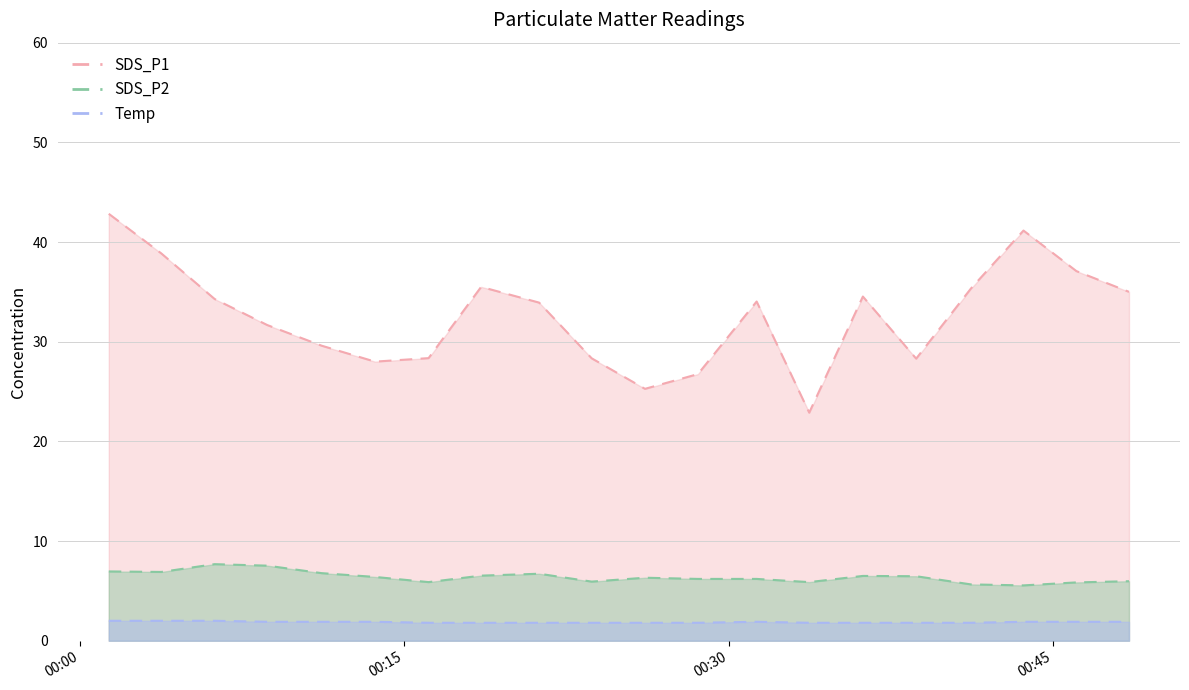

Reading left to right, extract all data points from this chart.

SDS_P1: 2023/02/10 00:01:19=42.8	2023/02/10 00:03:45=38.9	2023/02/10 00:06:13=34.3	2023/02/10 00:08:39=31.7	2023/02/10 00:11:10=29.6	2023/02/10 00:13:38=28.0	2023/02/10 00:16:07=28.4	2023/02/10 00:18:33=35.5	2023/02/10 00:21:14=33.9	2023/02/10 00:23:40=28.3	2023/02/10 00:26:08=25.3	2023/02/10 00:28:35=26.8	2023/02/10 00:31:18=34.0	2023/02/10 00:33:44=22.9	2023/02/10 00:36:13=34.5	2023/02/10 00:38:41=28.3	2023/02/10 00:41:13=35.3	2023/02/10 00:43:39=41.1	2023/02/10 00:46:06=37.1	2023/02/10 00:48:32=35.0
SDS_P2: 2023/02/10 00:01:19=7.0	2023/02/10 00:03:45=6.9	2023/02/10 00:06:13=7.7	2023/02/10 00:08:39=7.5	2023/02/10 00:11:10=6.8	2023/02/10 00:13:38=6.4	2023/02/10 00:16:07=5.9	2023/02/10 00:18:33=6.5	2023/02/10 00:21:14=6.7	2023/02/10 00:23:40=5.9	2023/02/10 00:26:08=6.3	2023/02/10 00:28:35=6.2	2023/02/10 00:31:18=6.2	2023/02/10 00:33:44=5.9	2023/02/10 00:36:13=6.5	2023/02/10 00:38:41=6.5	2023/02/10 00:41:13=5.7	2023/02/10 00:43:39=5.5	2023/02/10 00:46:06=5.8	2023/02/10 00:48:32=6.0
Temp: 2023/02/10 00:01:19=2.0	2023/02/10 00:03:45=2.0	2023/02/10 00:06:13=2.0	2023/02/10 00:08:39=1.9	2023/02/10 00:11:10=1.9	2023/02/10 00:13:38=1.9	2023/02/10 00:16:07=1.8	2023/02/10 00:18:33=1.8	2023/02/10 00:21:14=1.8	2023/02/10 00:23:40=1.8	2023/02/10 00:26:08=1.8	2023/02/10 00:28:35=1.8	2023/02/10 00:31:18=1.9	2023/02/10 00:33:44=1.8	2023/02/10 00:36:13=1.8	2023/02/10 00:38:41=1.8	2023/02/10 00:41:13=1.8	2023/02/10 00:43:39=1.9	2023/02/10 00:46:06=1.9	2023/02/10 00:48:32=1.9